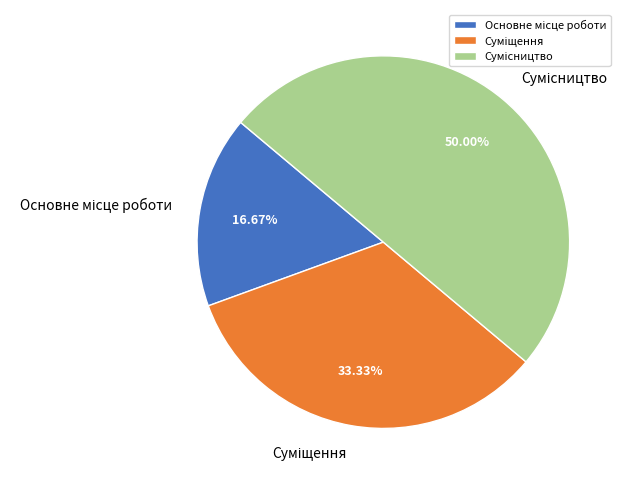

What is the ratio of the value at Суміщення to the value at Основне місце роботи?

2.0